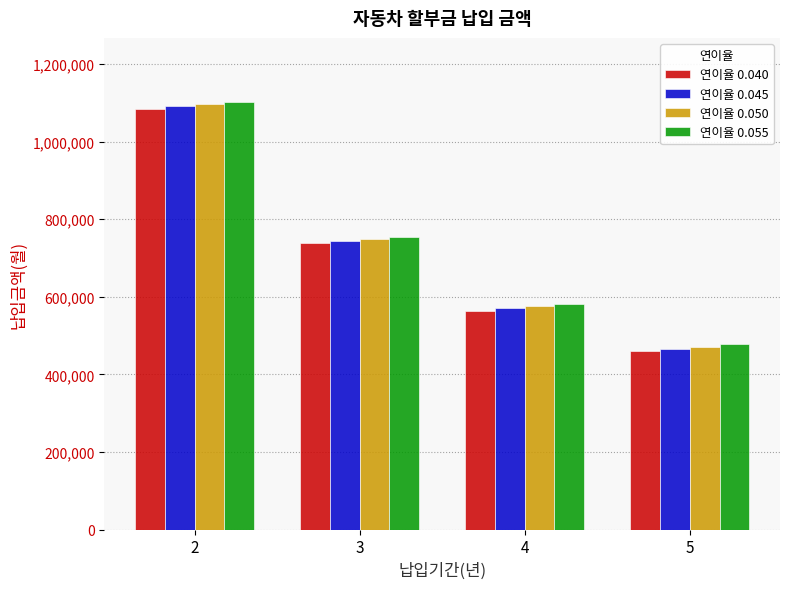

List the labels in order of 연이율 0.040 value, smallest first.

5, 4, 3, 2